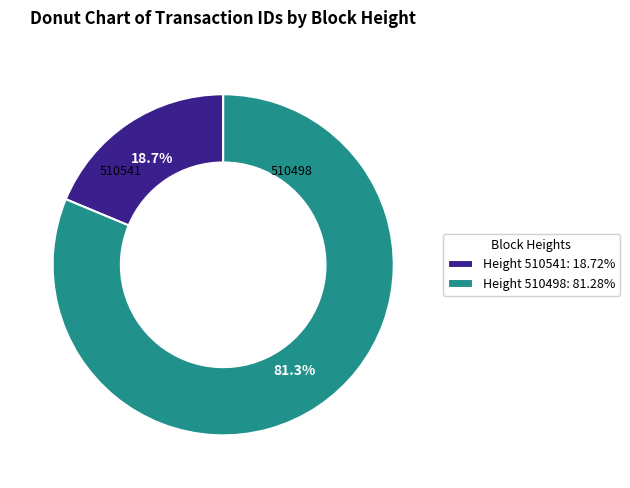

Count the number of slices in the pie.

2